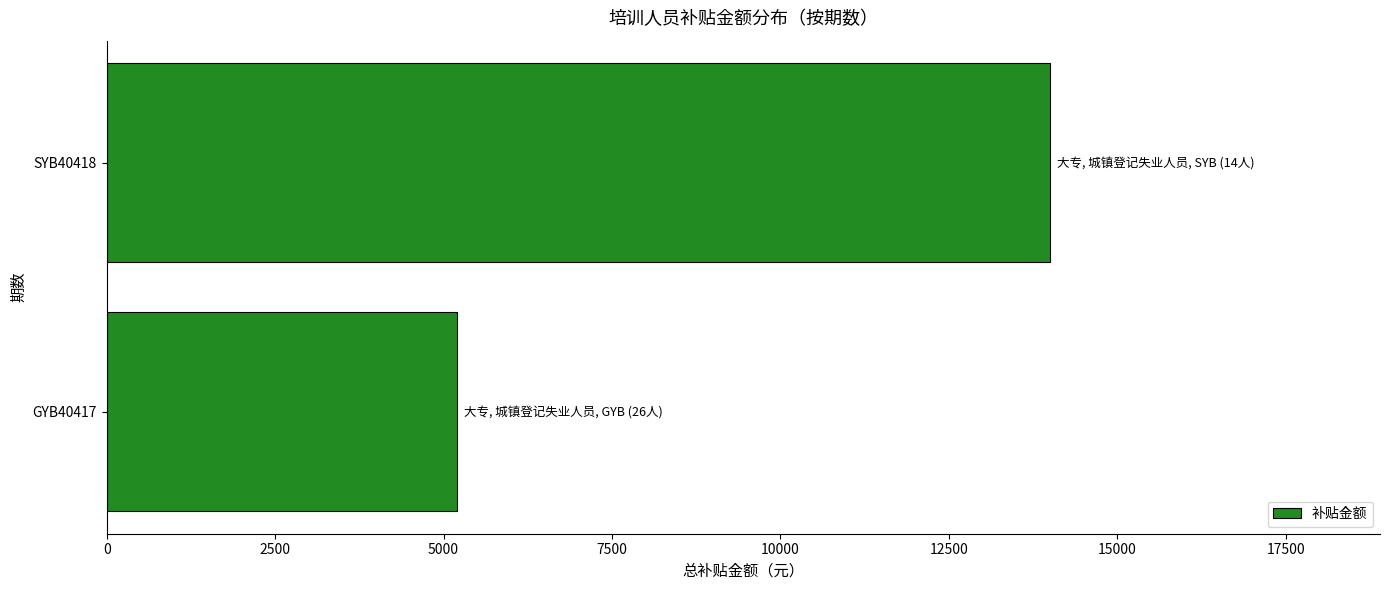

What is the sum of all values?

19200